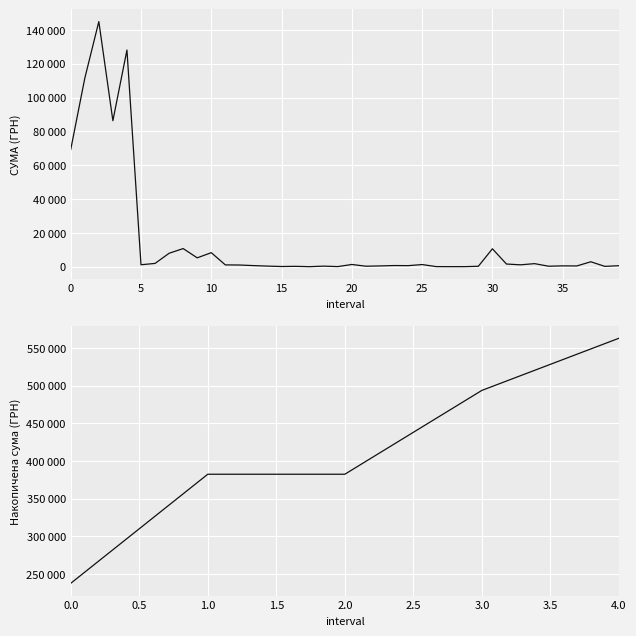

What is the difference between the maximum and minimum values?

144806.2